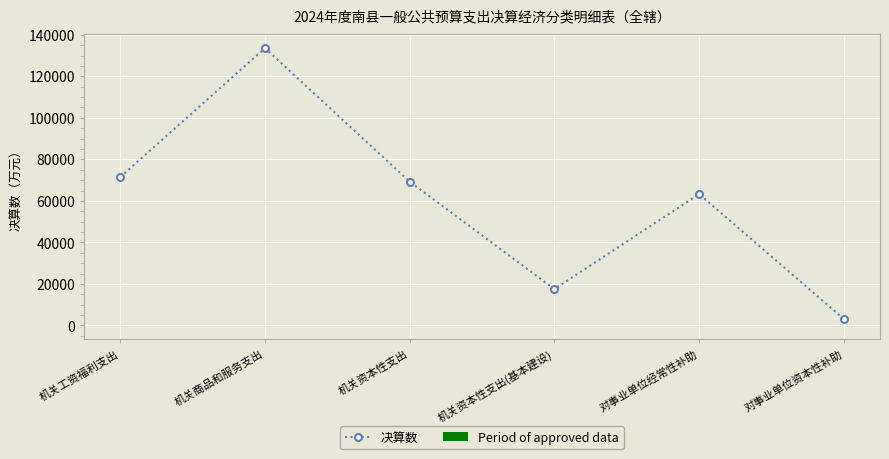

The value at 机关商品和服务支出 is 133581. True or false?

True